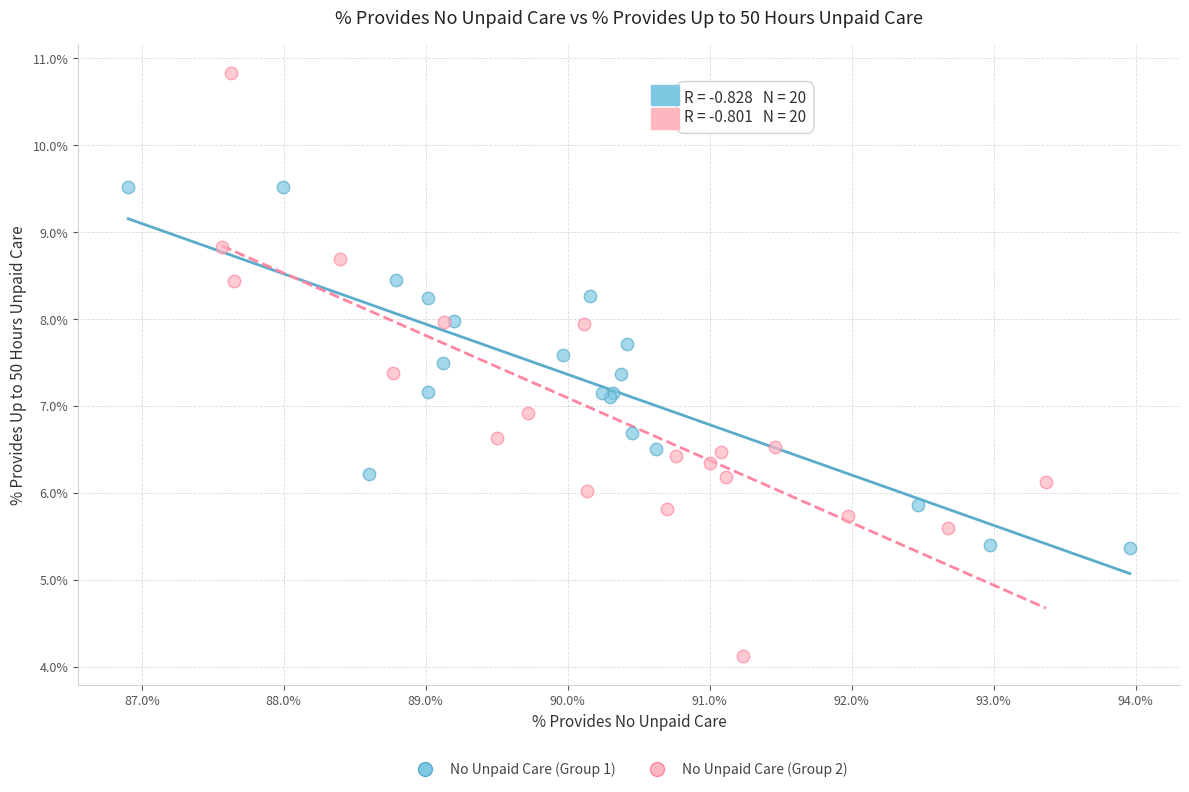

Which series contains the highest Y value?

No Unpaid Care (Group 2)